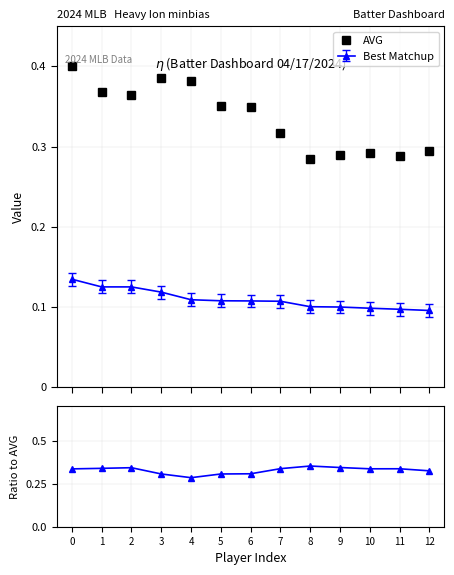

What is the value of the Ratio point at the 2nd from the left?

0.3